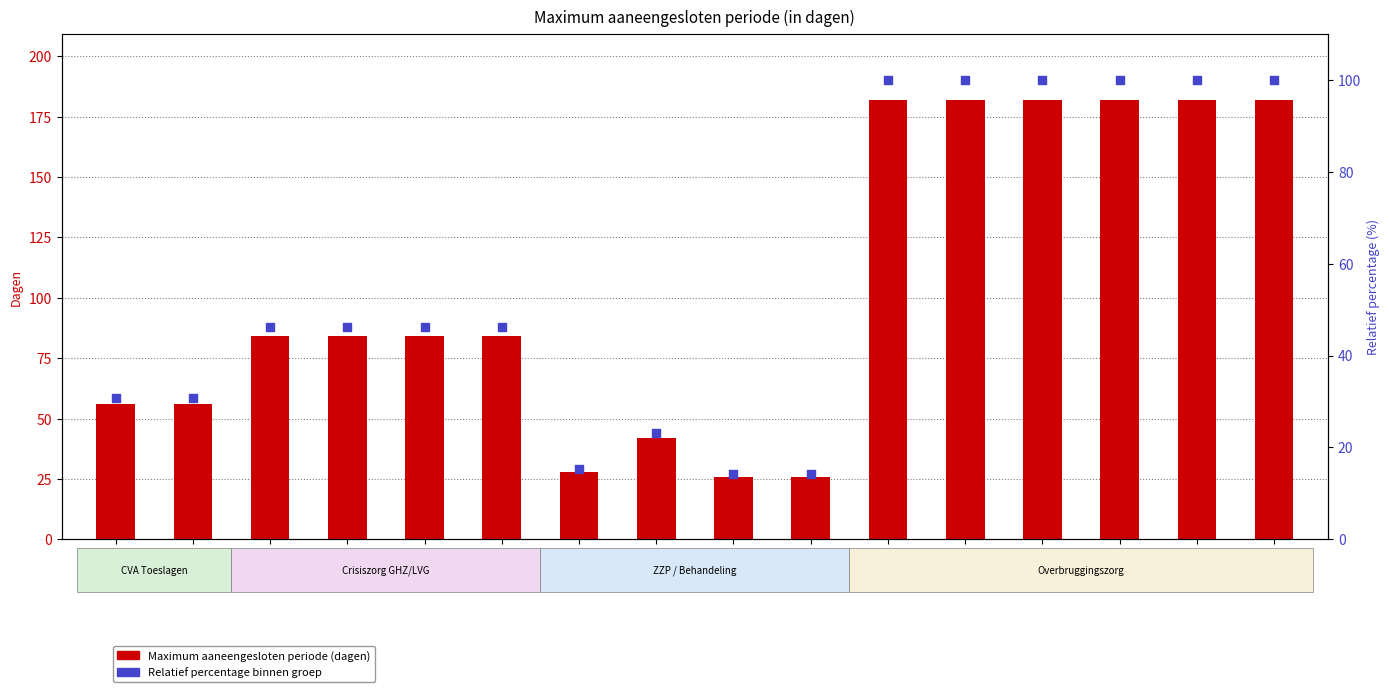

Which series reaches the minimum Y coordinate?

Relatief percentage (%)